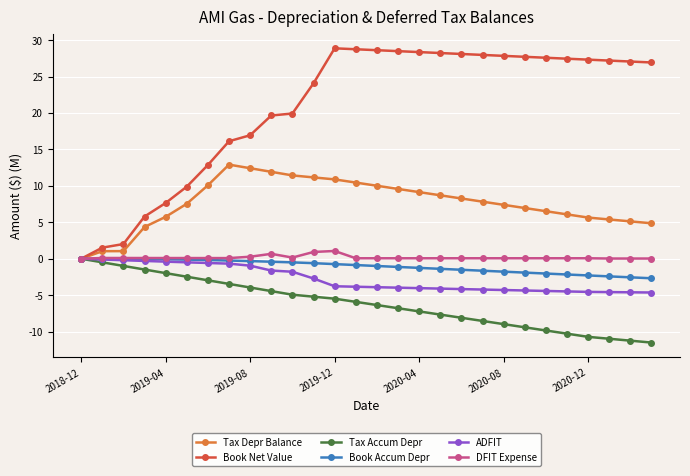

Does the chart display data point markers on the line(s)?

Yes